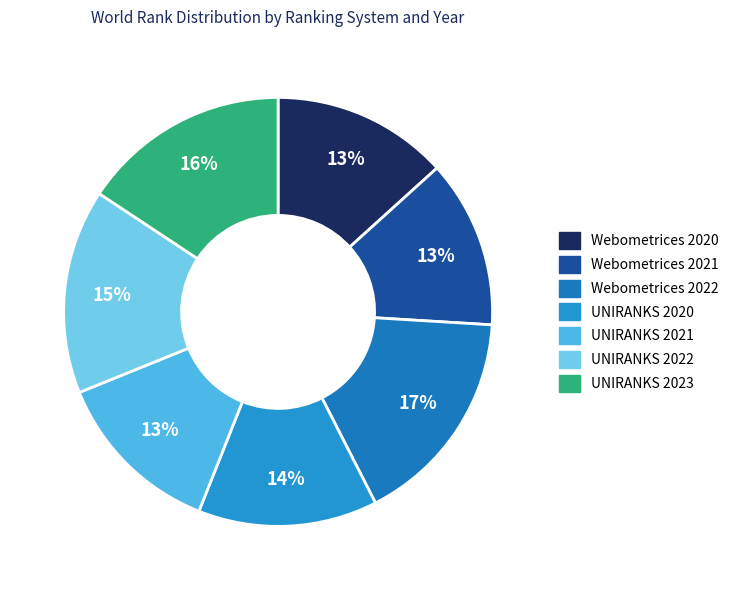

Which slice is the largest?

Webometrices 2022